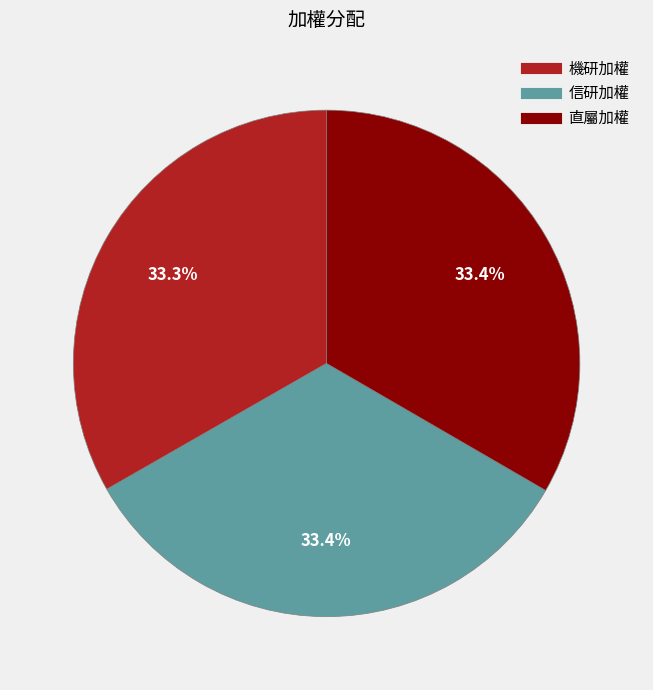

Combined, what portion of the pie is 直屬加權 and 機研加權?

66.6%